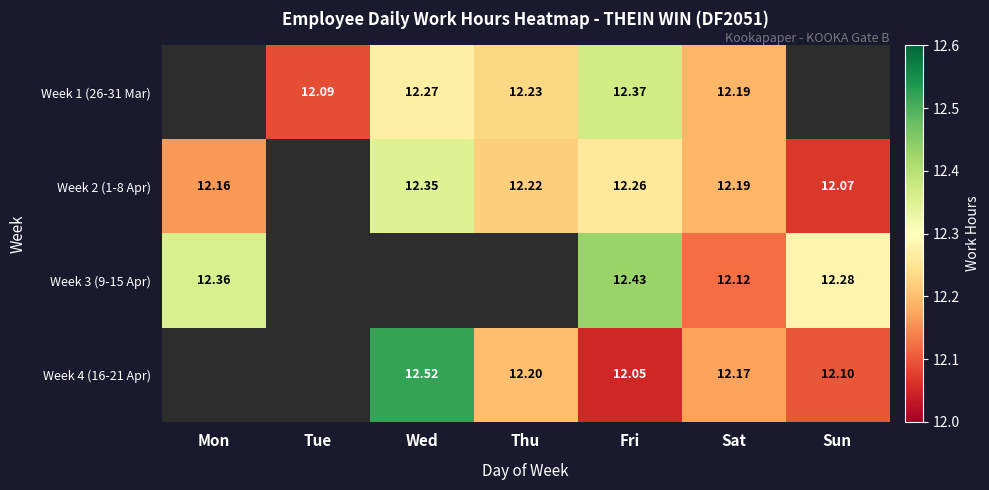

What is the difference between the maximum and minimum values in the Week 3 (9-15 Apr) series?

0.3